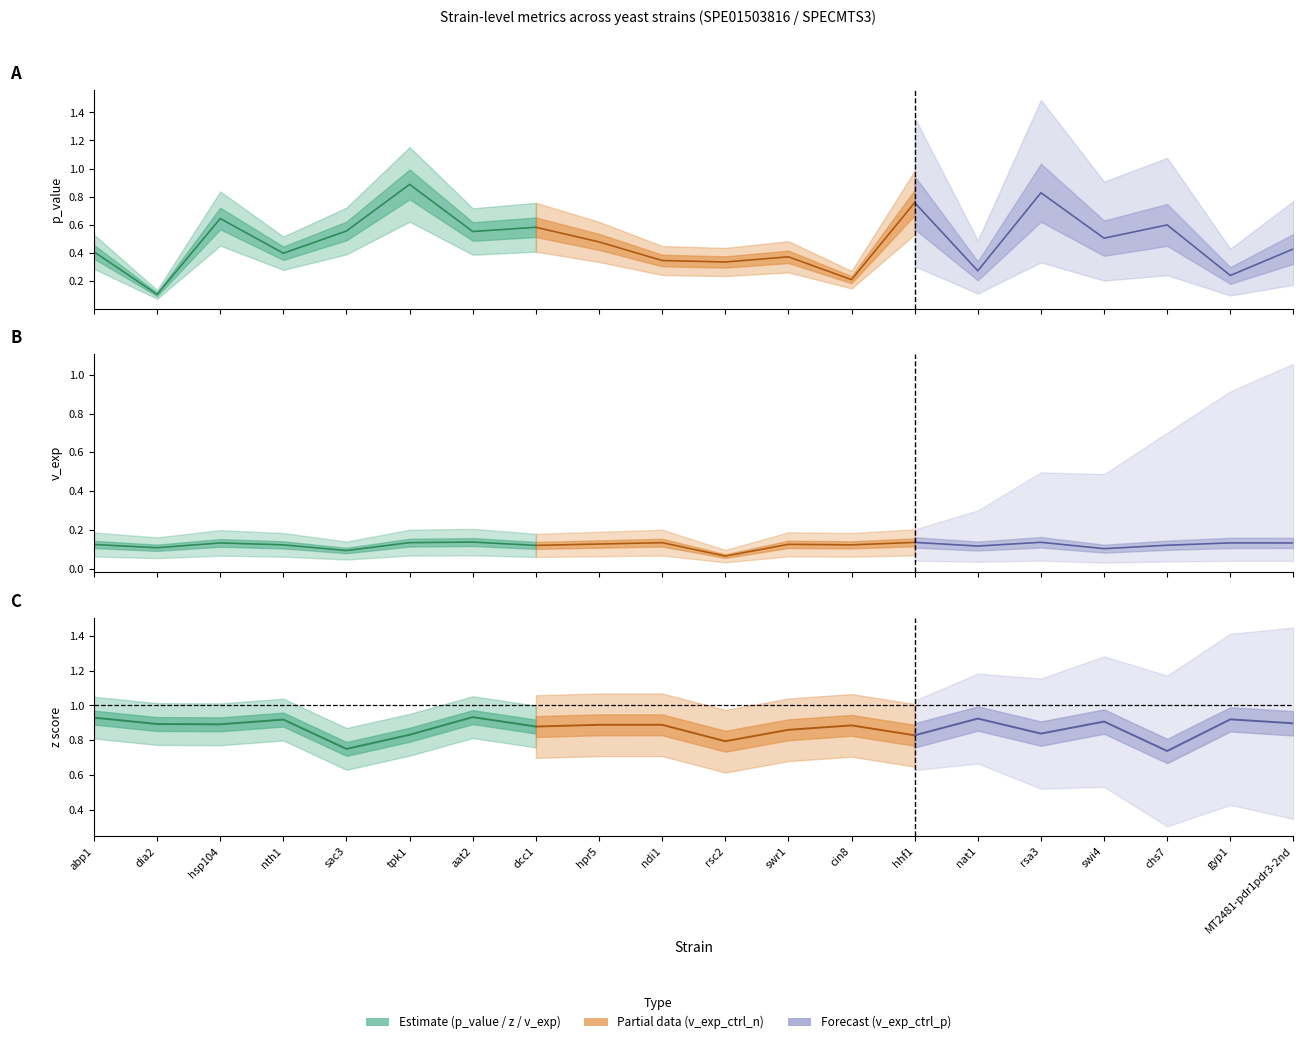

Is it true that v_exp_ctrl_n equals 0.0 at abp1?

True